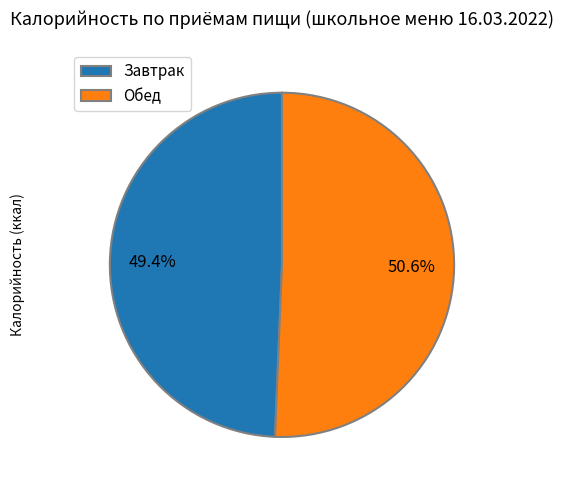

Rank the categories by value from highest to lowest.

Обед, Завтрак